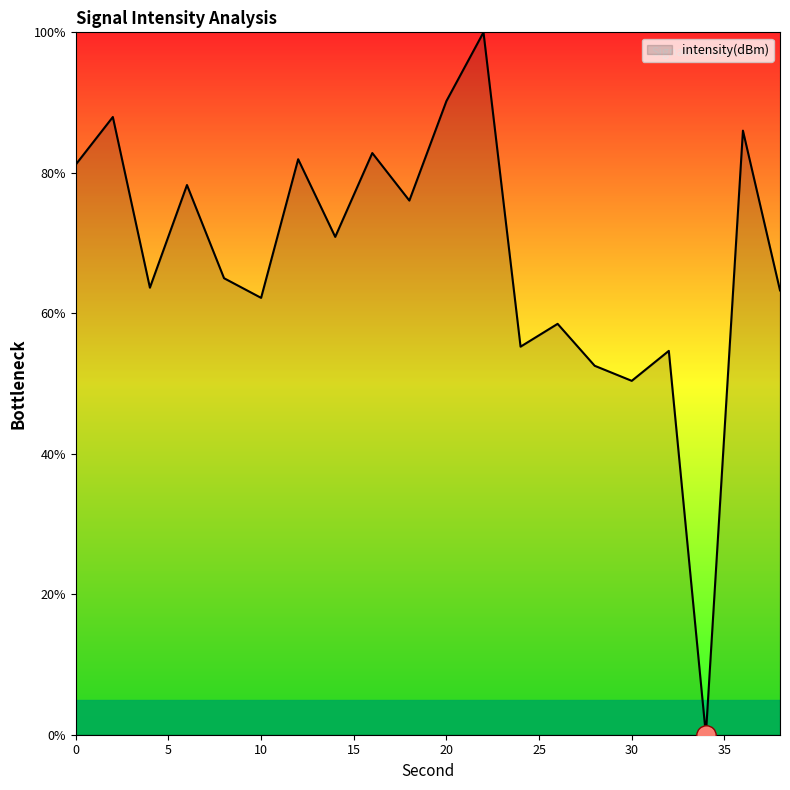

What is the greatest value displayed?

100.0